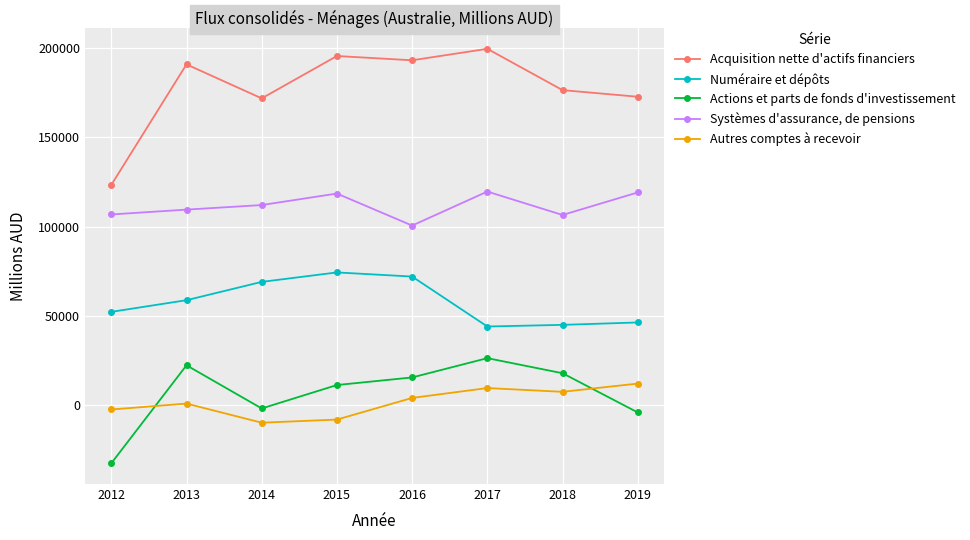

Rank the series at 2018 from highest to lowest value.

Acquisition nette d'actifs financiers, Systèmes d'assurance, de pensions, Numéraire et dépôts, Actions et parts de fonds d'investissement, Autres comptes à recevoir